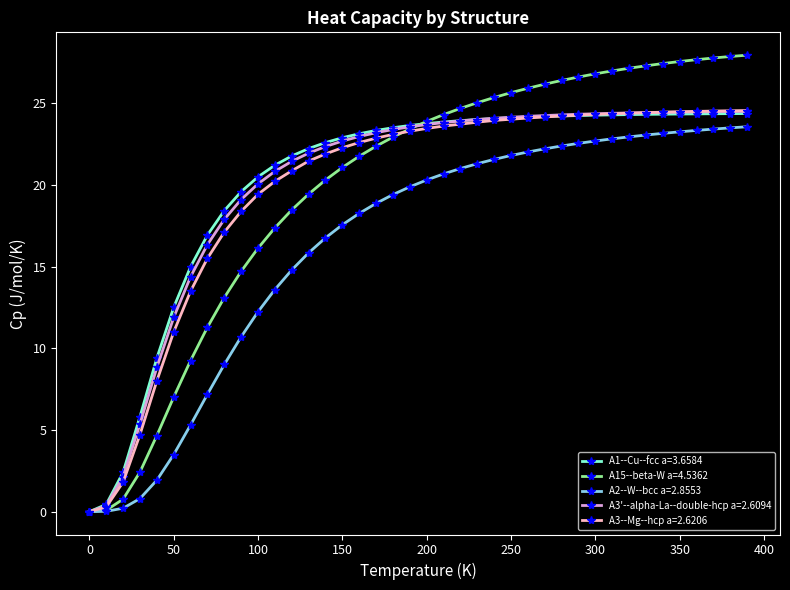

Which series has the widest spread of values?

A15--beta-W a=4.5362